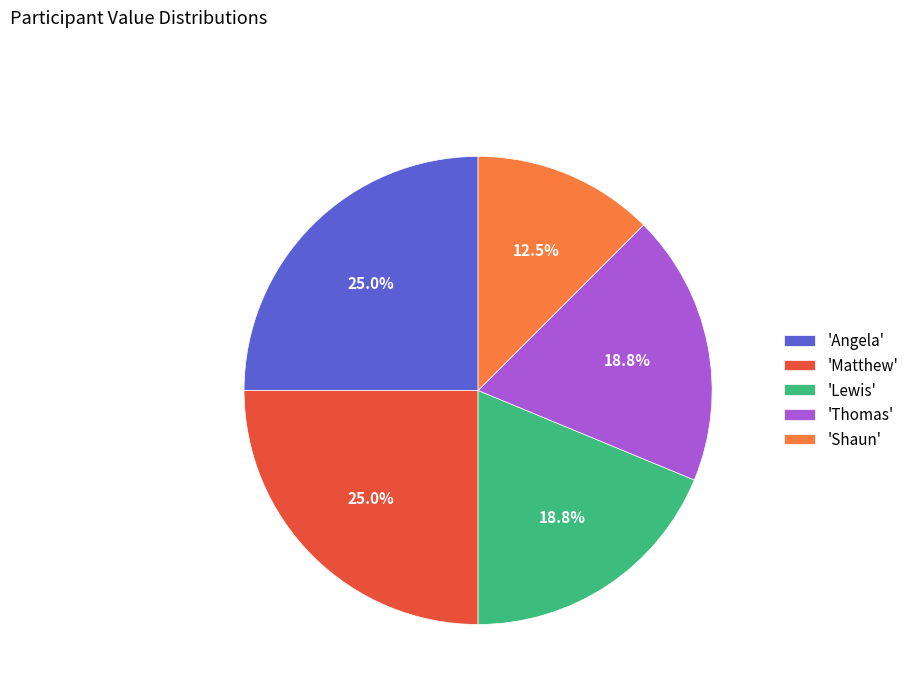

Does any single category account for the majority?

No